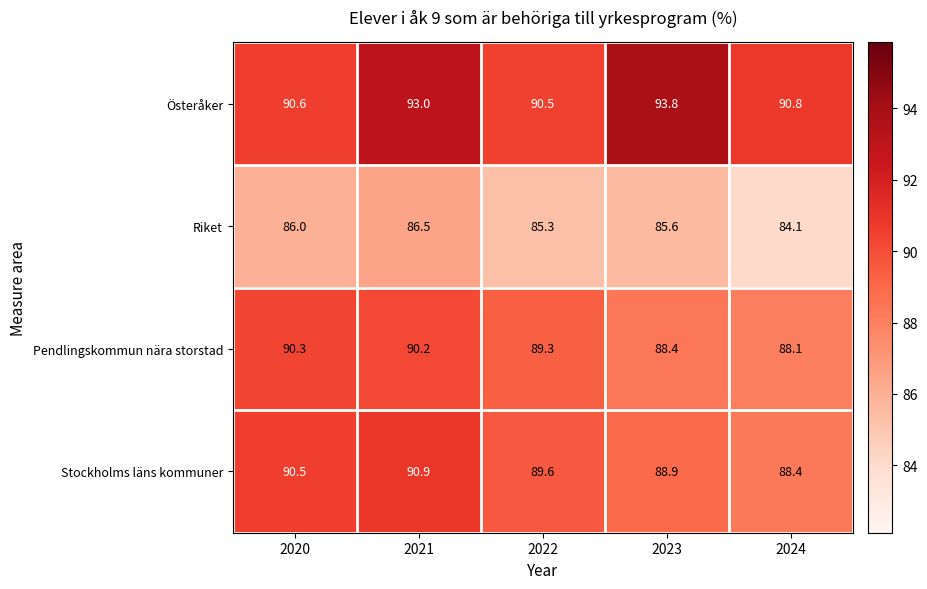

At which label is Stockholms läns kommuner closest to 89?

2023